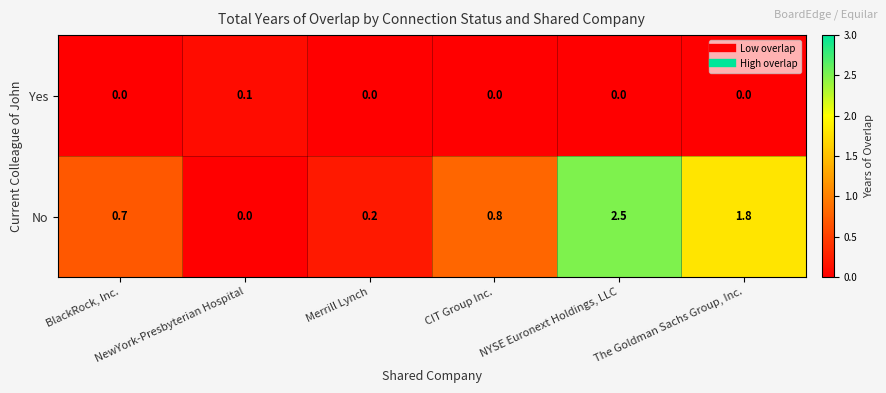

Rank the series by their average value, from lowest to highest.

Yes, No